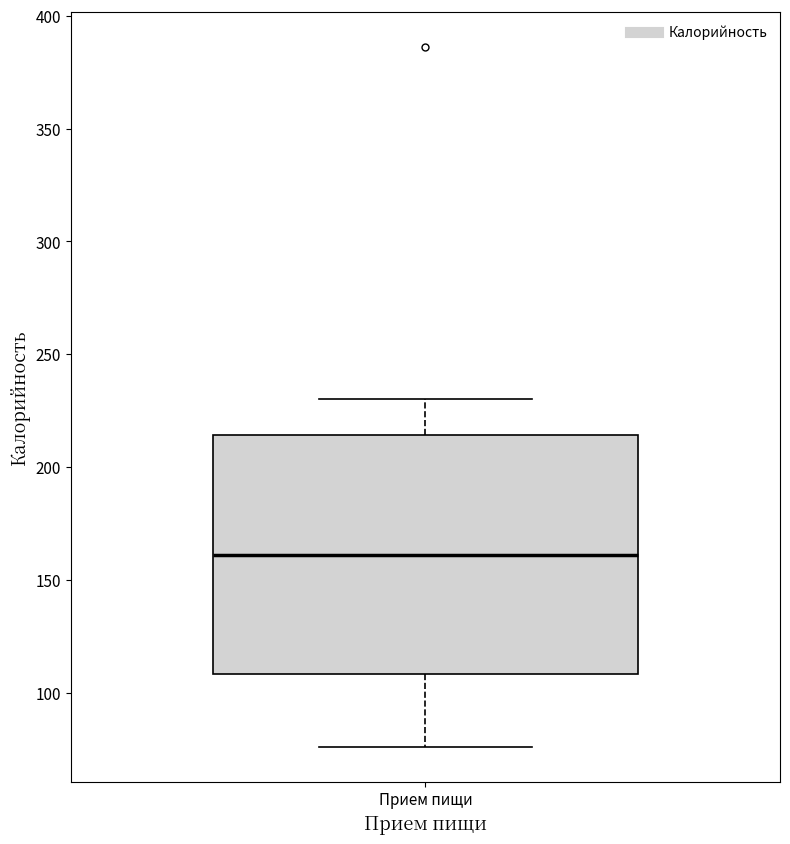

Transcribe this box plot: give where the median line is, the range the box spans, and where the two whiskers end, as read against the y-axis. The values are not printed on the chart, so give them approximately, as read against the axis.

median 160, box 110 to 215, whiskers 75 to 230